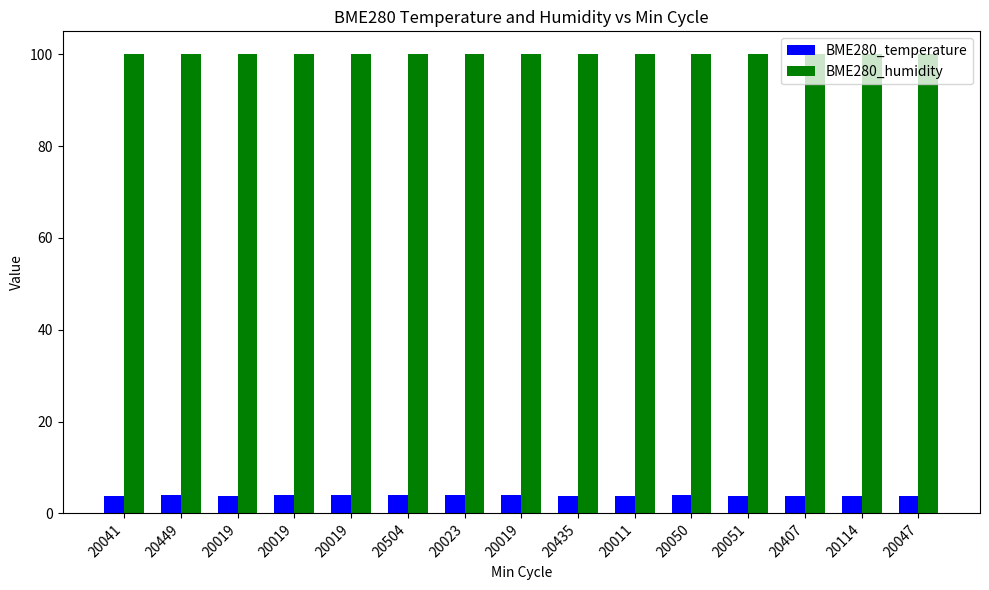

How many groups of bars are there?

15